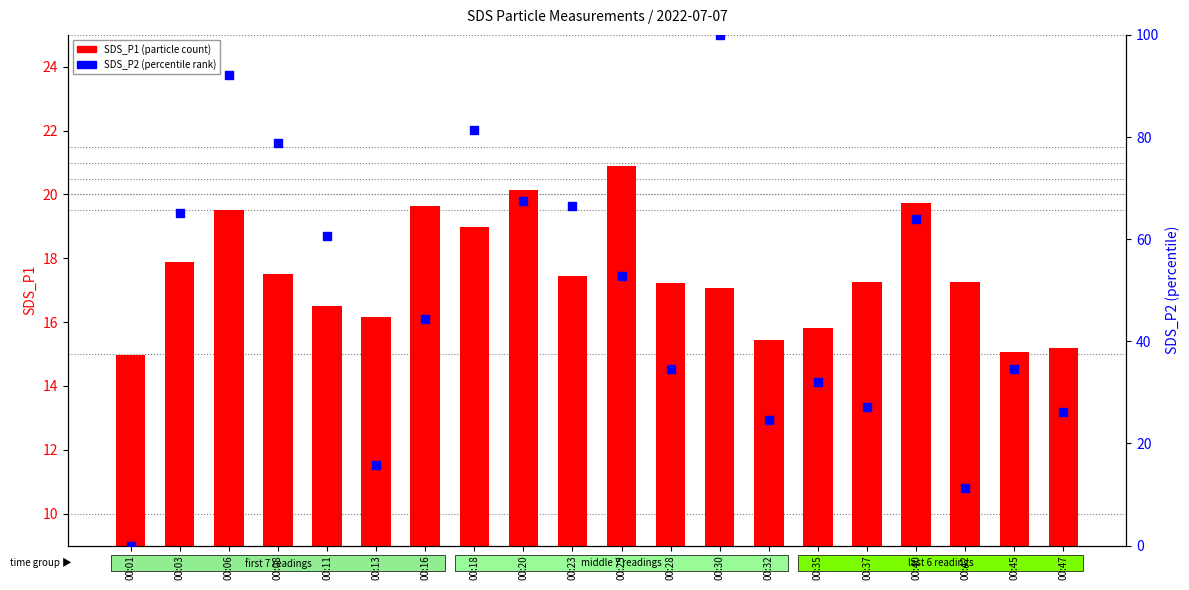

Which series contains the highest Y value?

SDS_P2